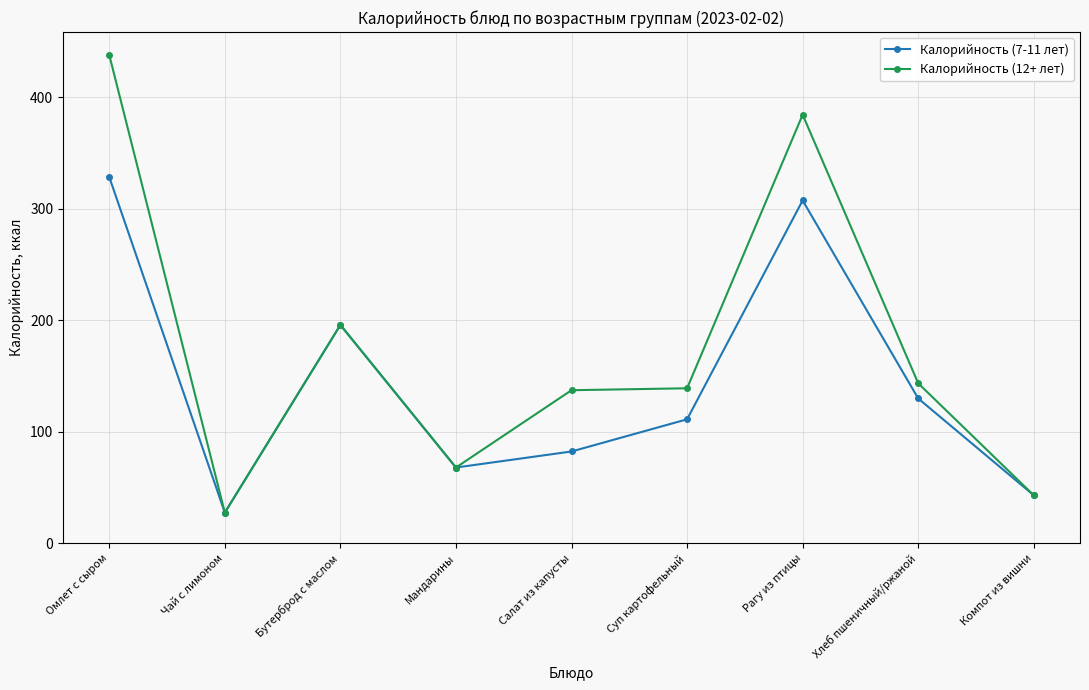

At which category is the sum across all series the highest?

Омлет с сыром